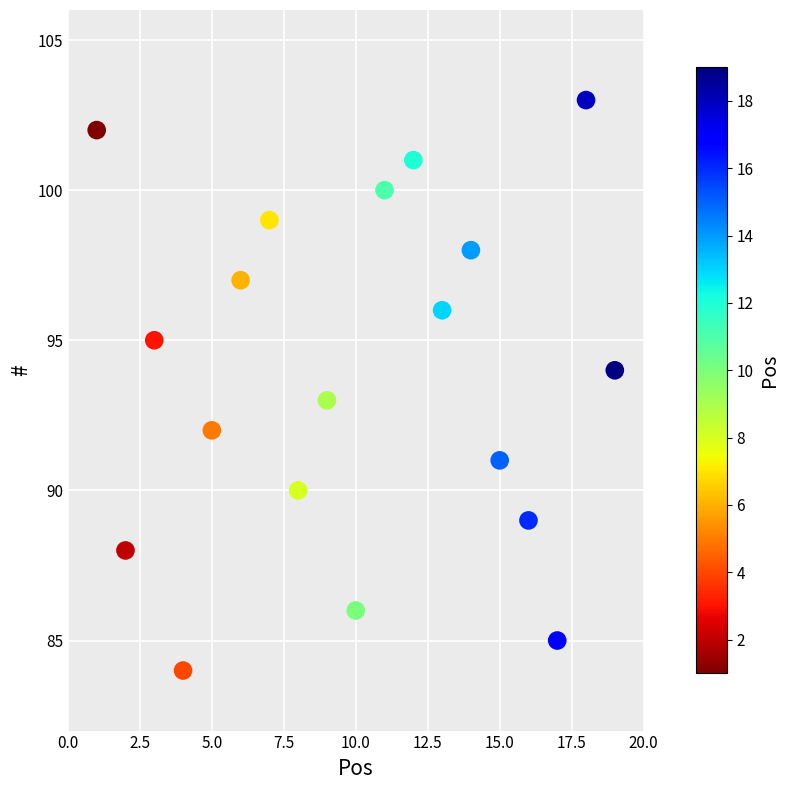

What is the range of Y values (max minus min)?

19